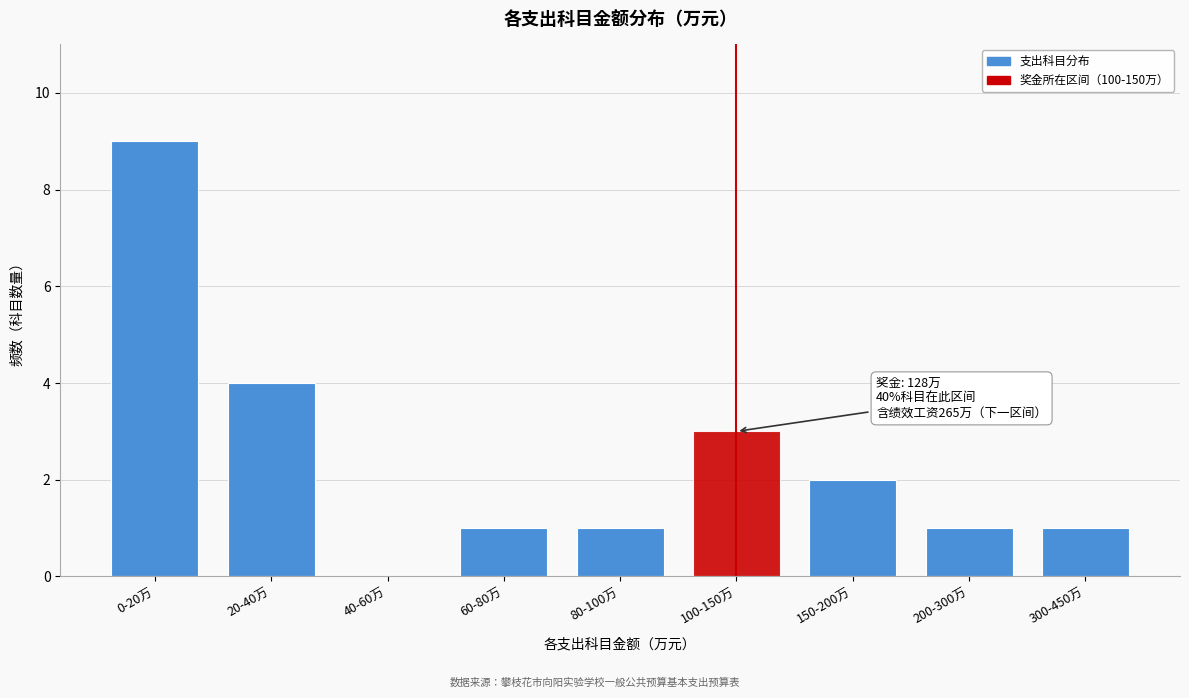

Reading right to left, what are all the values shown in this chart?

300-450万=1	200-300万=1	150-200万=2	100-150万=3	80-100万=1	60-80万=1	40-60万=0	20-40万=4	0-20万=9